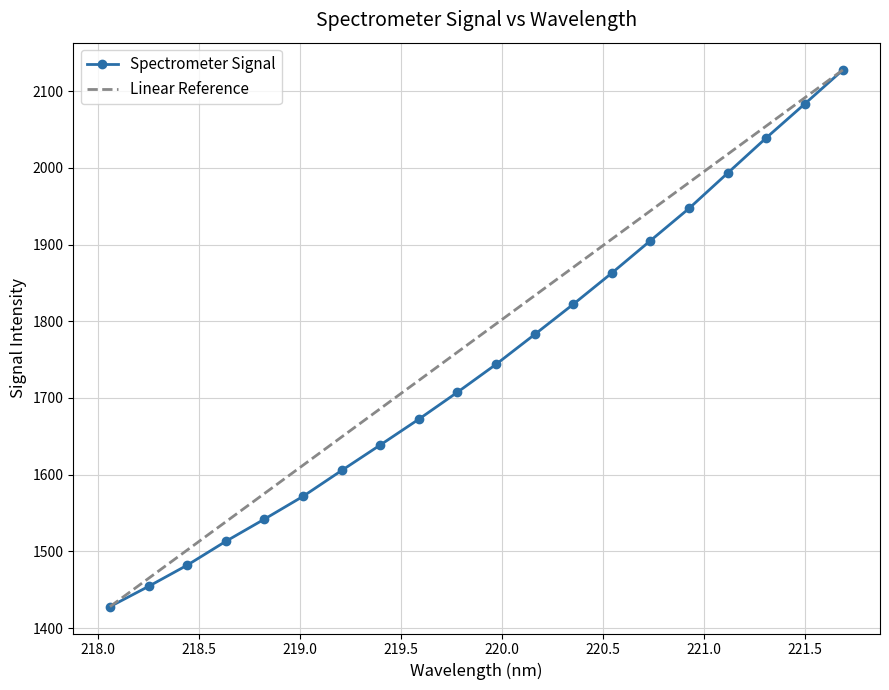

Rank the series by their average value, from lowest to highest.

Spectrometer Signal, Linear Reference